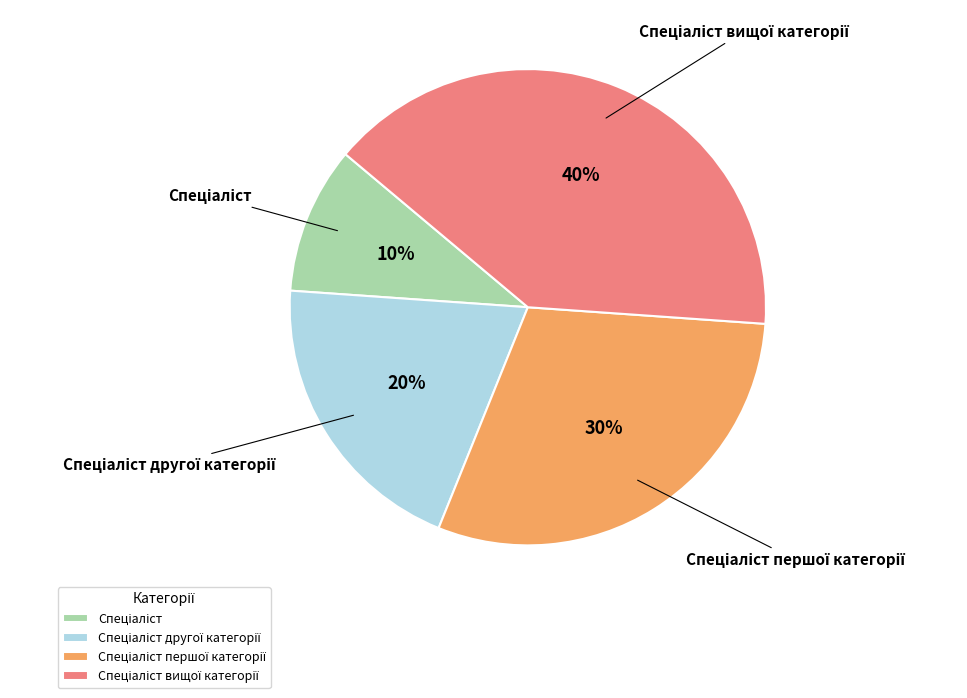

To the nearest percent, what is the average slice percentage?

25%